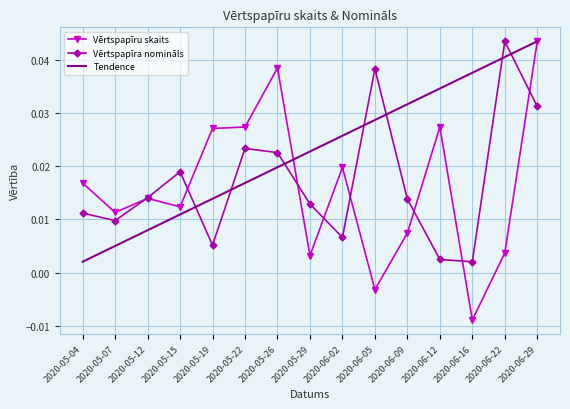

At which label does Tendence reach its peak?

2020-06-29